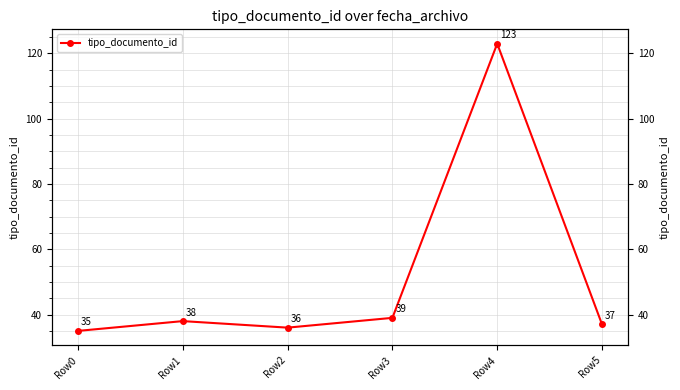

Rank the categories by value from highest to lowest.

Row4, Row3, Row1, Row5, Row2, Row0